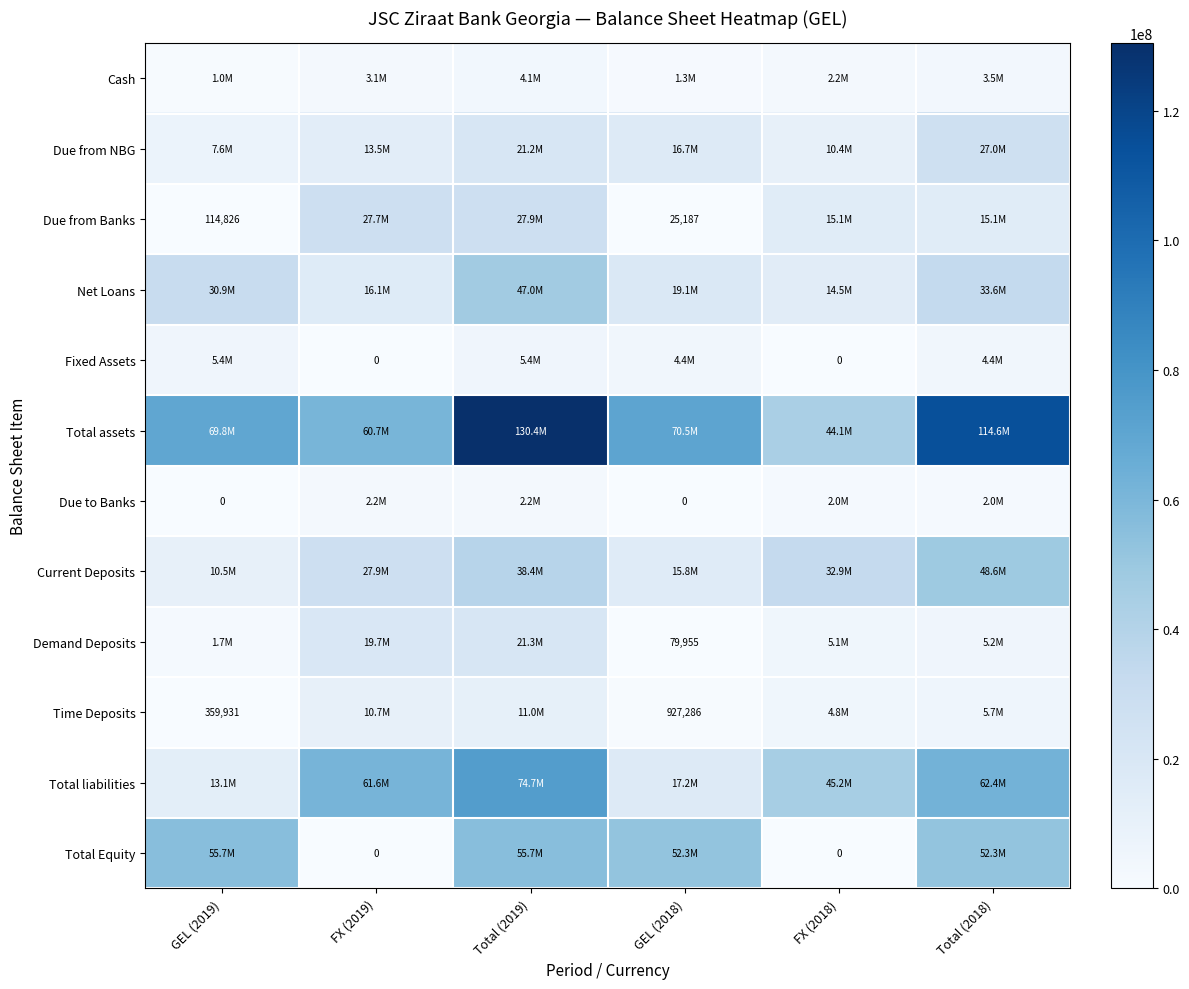

True or false: Time Deposits has a value of 383695 at GEL (2018).

False